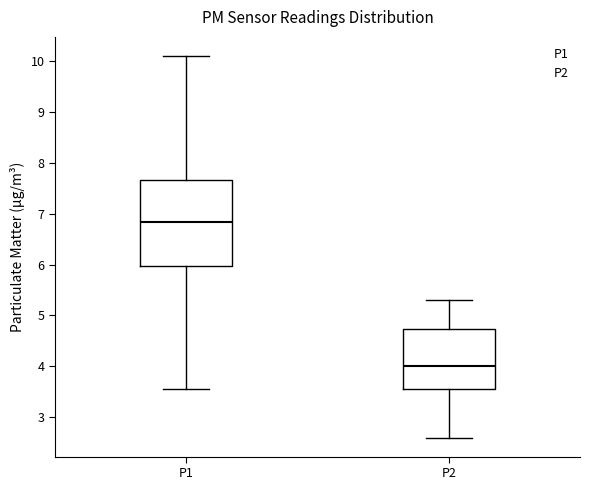

Reading left to right, transcribe this box plot: for each box, give where its median line is, the range the box spans, and where its two whiskers end, as read against the y-axis. The values are not printed on the chart, so give them approximately, as read against the axis.

P1: median 6.8, box 6.0 to 7.7, whiskers 3.6 to 10.1
P2: median 4.0, box 3.5 to 4.7, whiskers 2.6 to 5.3